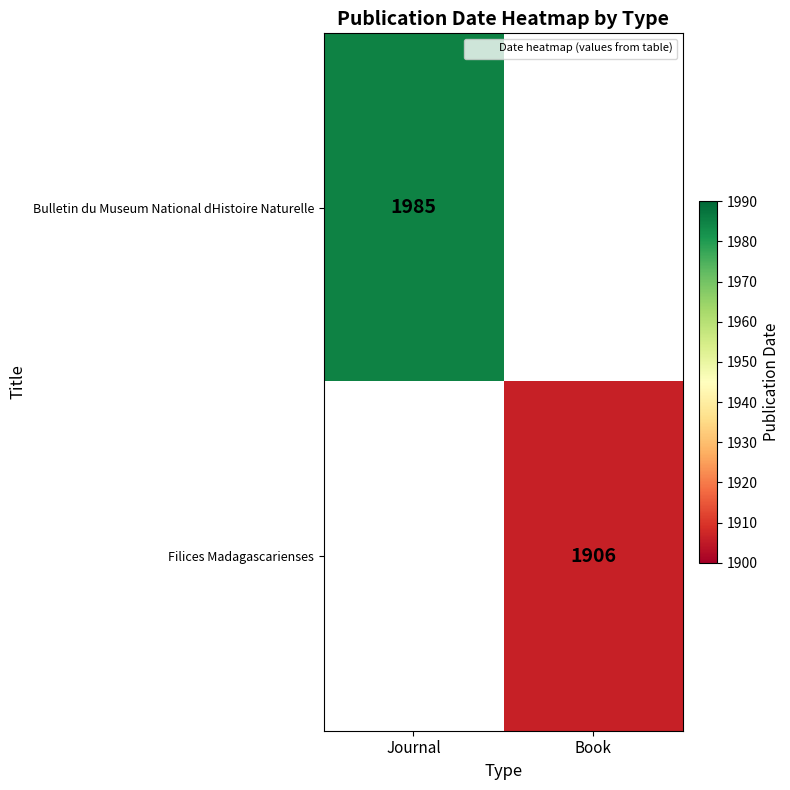

At how many categories does at least one series exceed 1952?

1